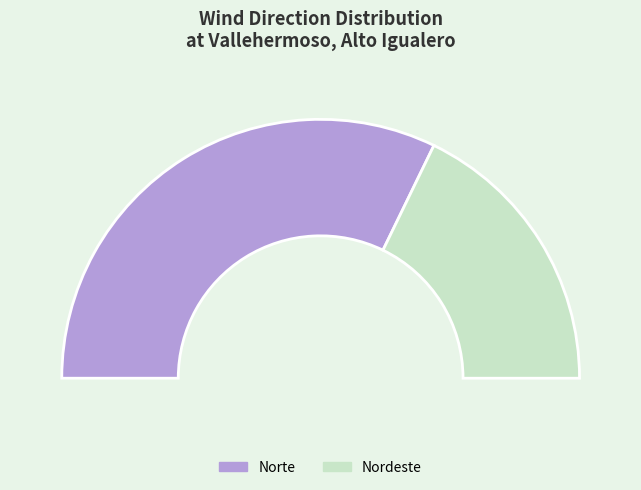

Is Nordeste the majority of the pie?

No